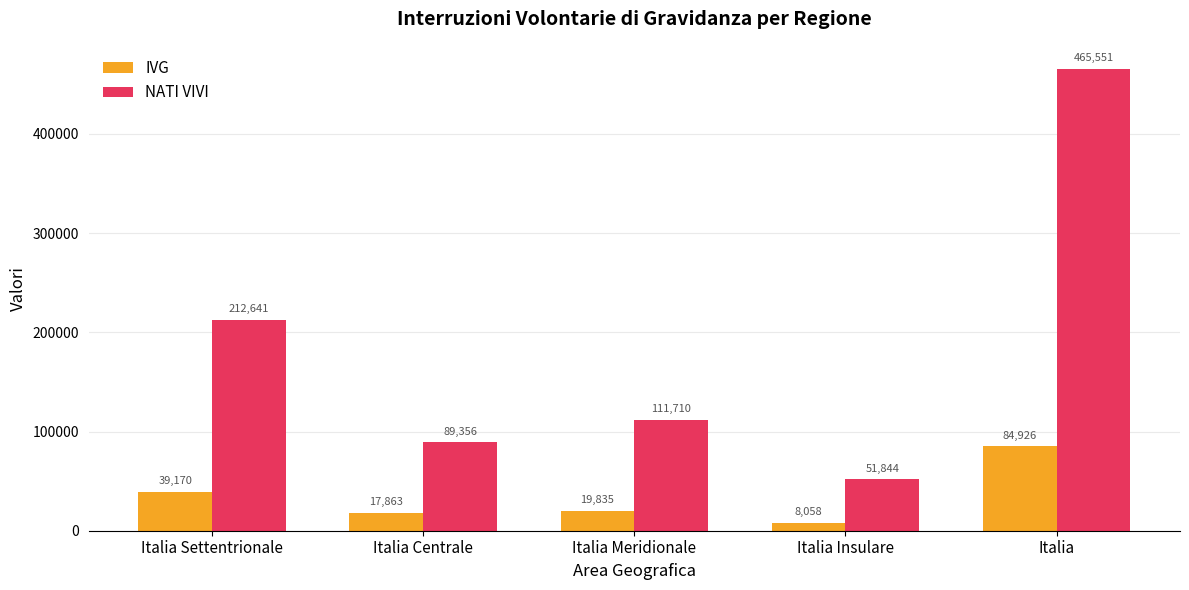

Where does the IVG series first go above 19835?

Italia Settentrionale